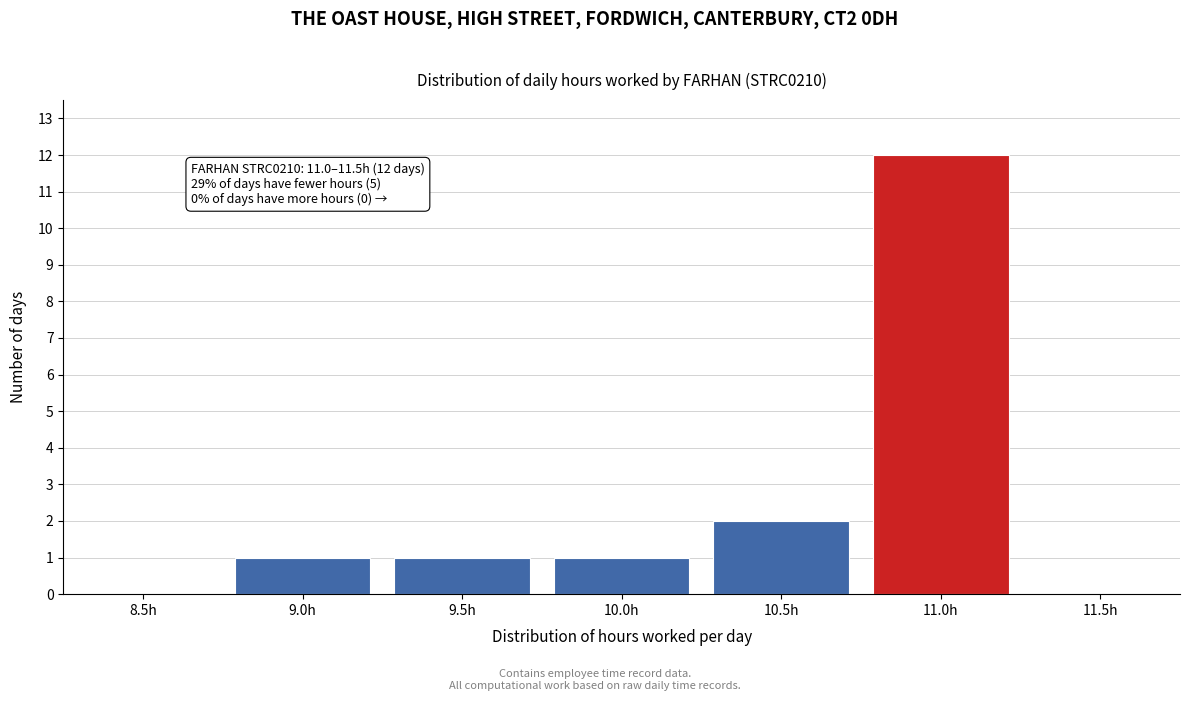

Reading left to right, transcribe all the data shown in this chart.

8.5h=0	9.0h=1	9.5h=1	10.0h=1	10.5h=2	11.0h=12	11.5h=0